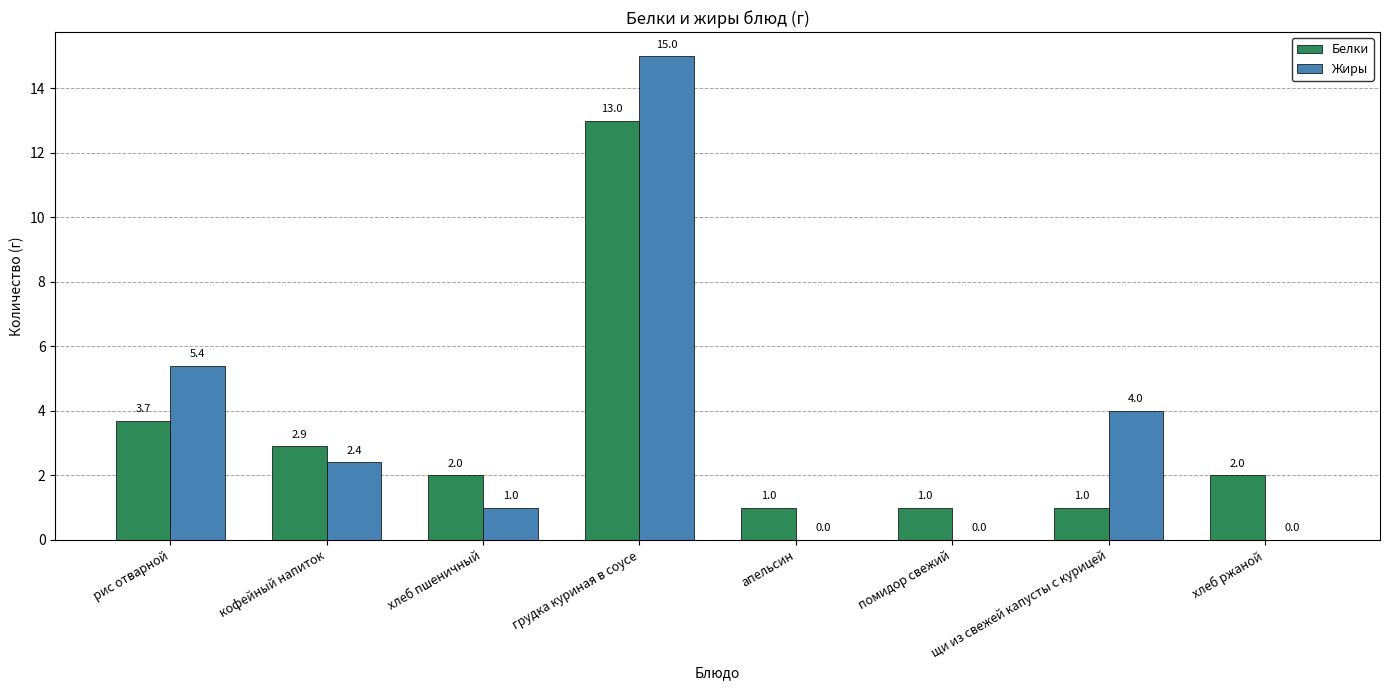

What is the sum of all Жиры values?

27.8